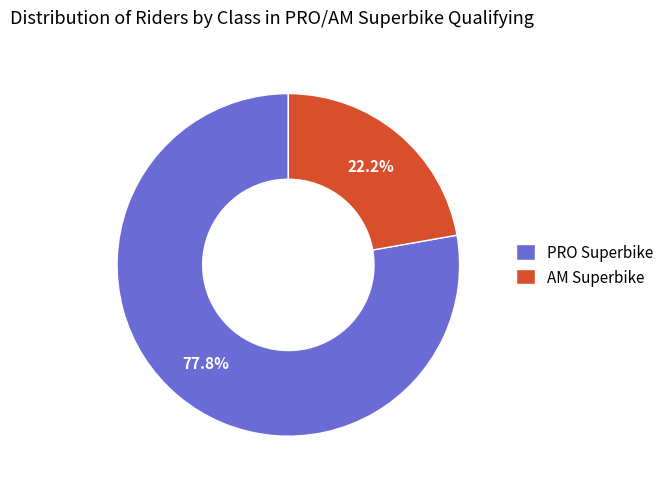

What percentage is the PRO Superbike slice, to the nearest percent?

78%